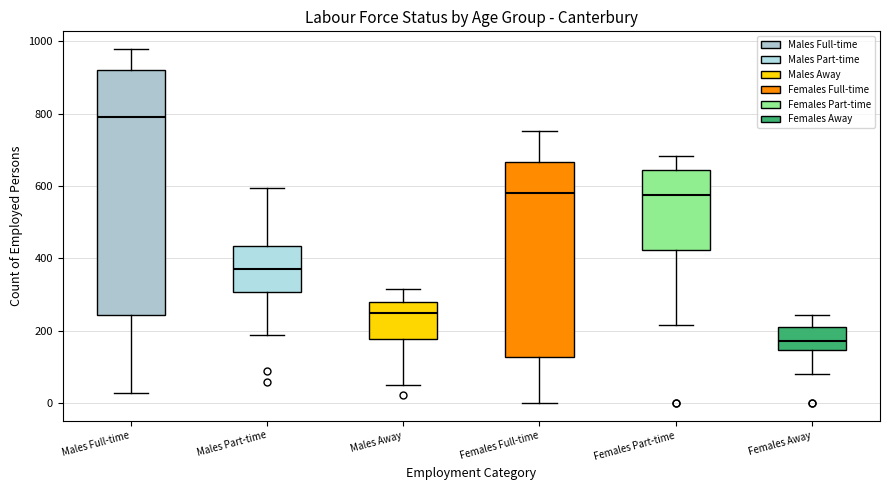

Which box has the lowest median line?

Females Away